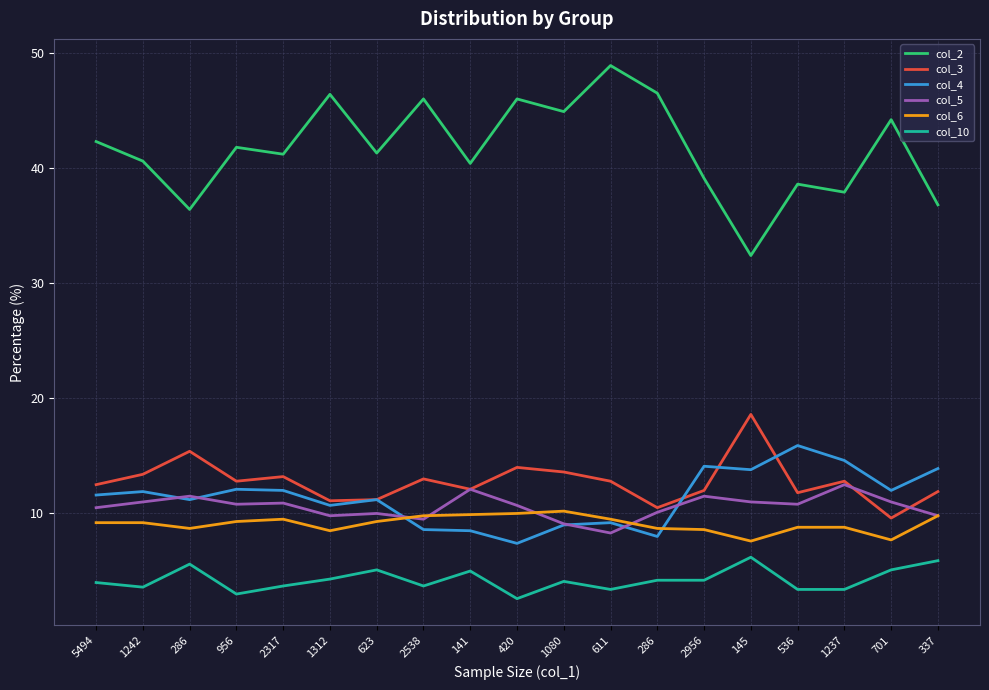

Is this an area chart (filled region under the line)?

No